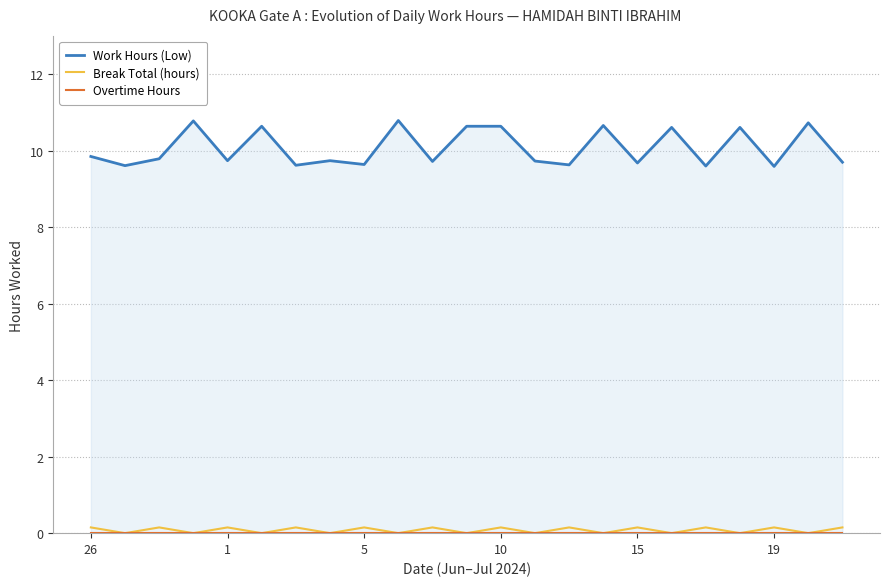

At which label is Overtime Hours closest to 0?

26